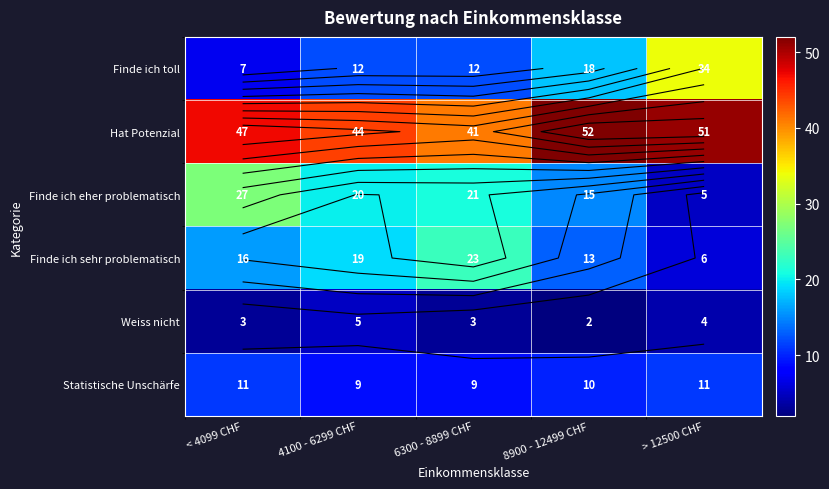

Where does the Finde ich toll series first go above 12?

8900 - 12499 CHF